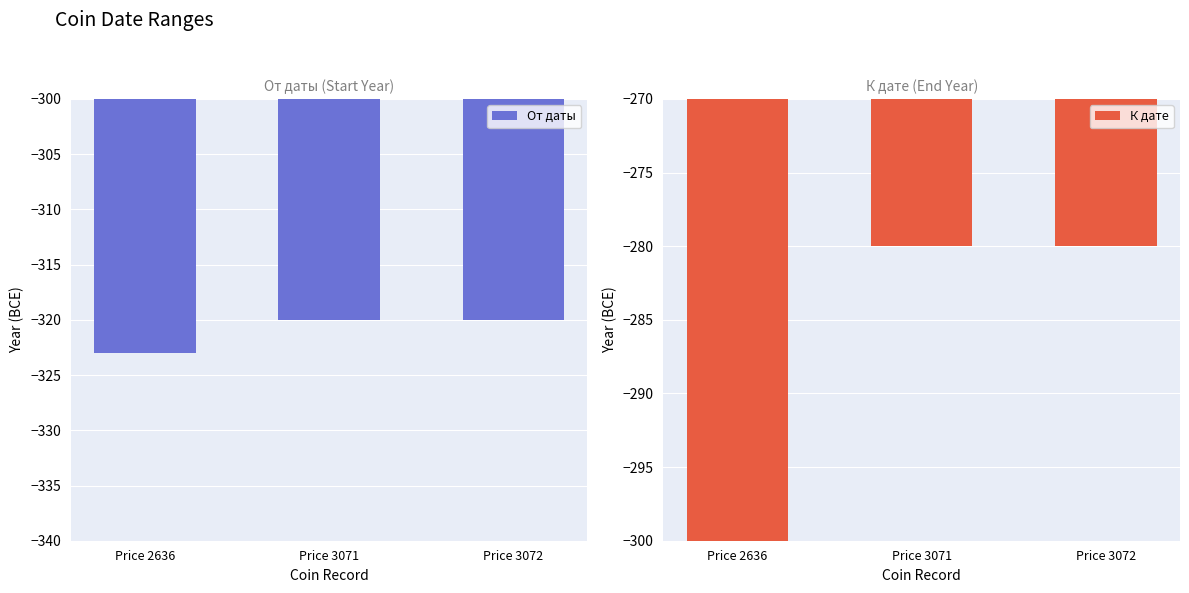

What is the highest value of the От даты series?

-320